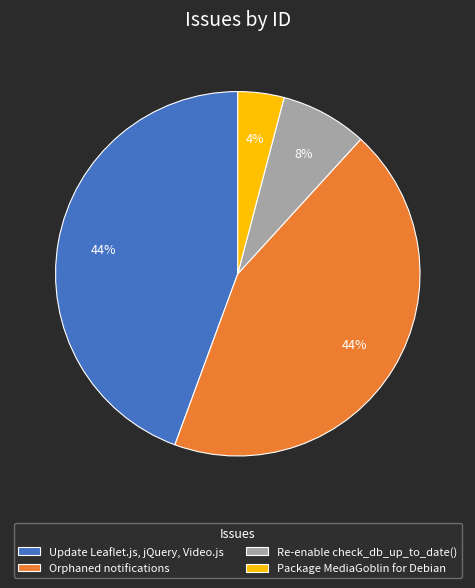

To the nearest percent, what percentage of the pie is Package MediaGoblin for Debian?

4%